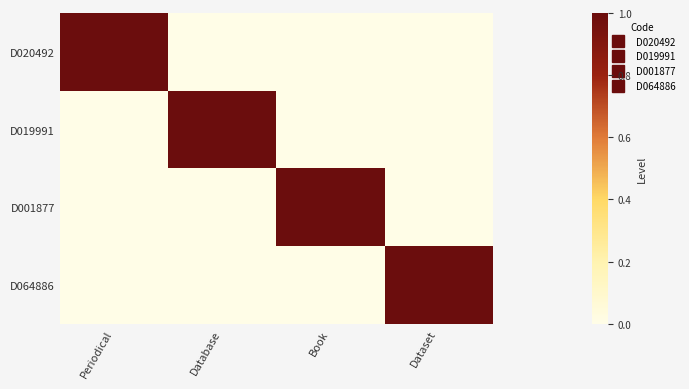

Which series has the largest range (max minus min)?

D020492